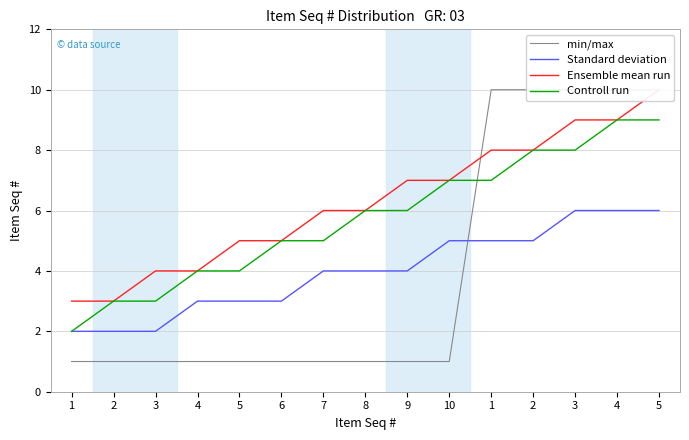

True or false: Ensemble mean run has a value of 10 at 8.

False